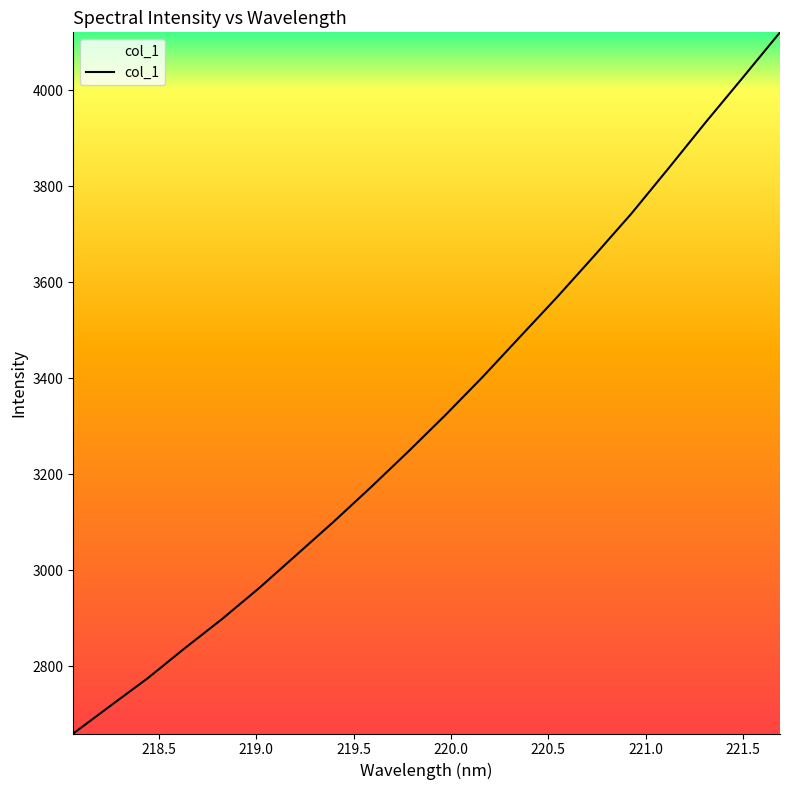

What is the minimum value shown in the chart?

2659.5